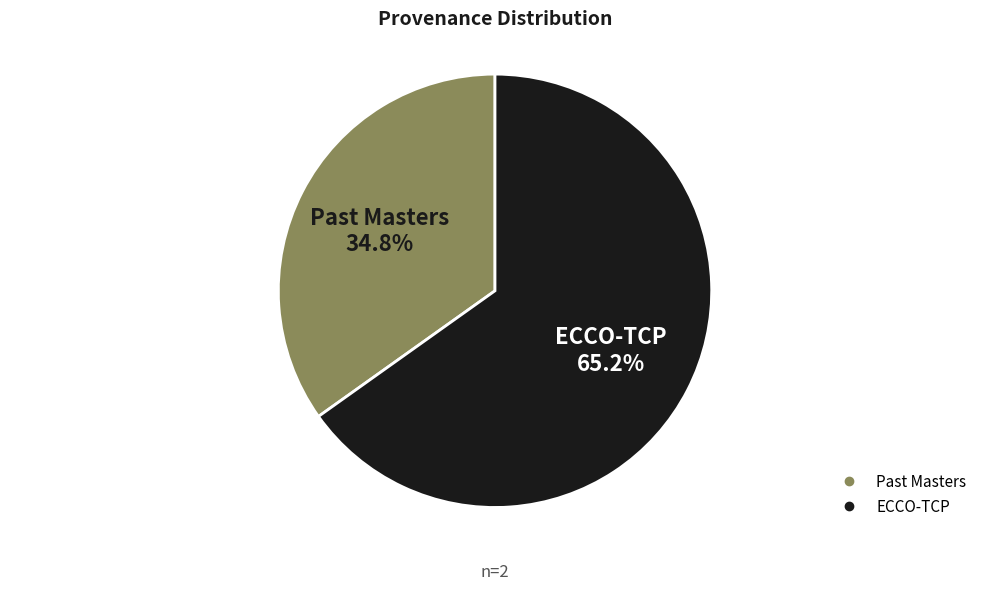

What portion of the pie excludes Past Masters?

65.2%